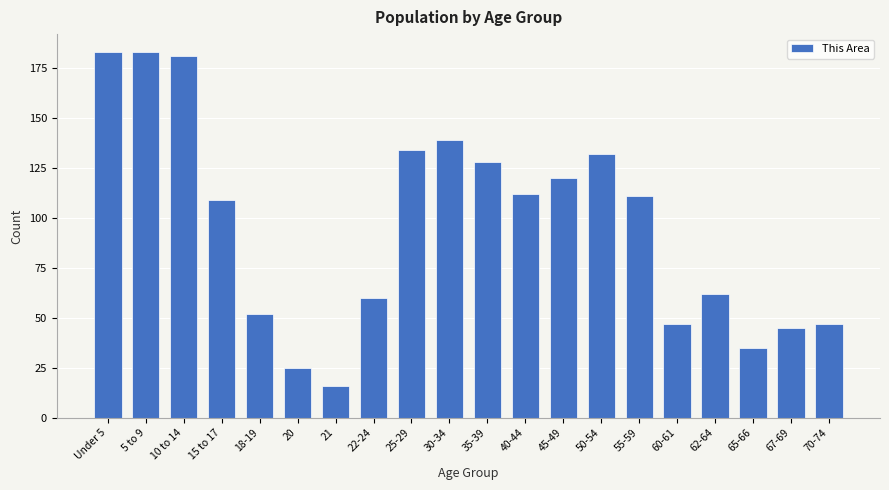

Reading right to left, list all the values displayed in this chart.

70-74=47	67-69=45	65-66=35	62-64=62	60-61=47	55-59=111	50-54=132	45-49=120	40-44=112	35-39=128	30-34=139	25-29=134	22-24=60	21=16	20=25	18-19=52	15 to 17=109	10 to 14=181	5 to 9=183	Under 5=183